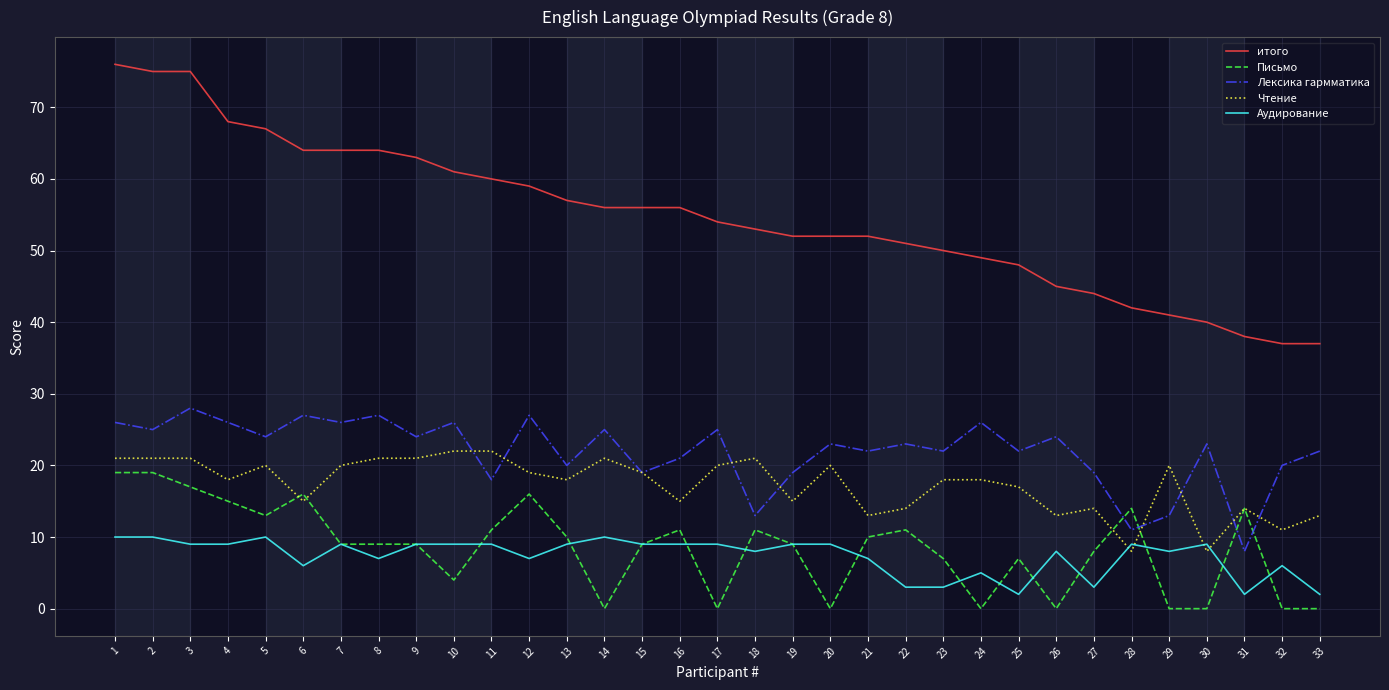

Rank the series by their maximum value, from lowest to highest.

Аудирование, Письмо, Чтение, Лексика гармматика, итого